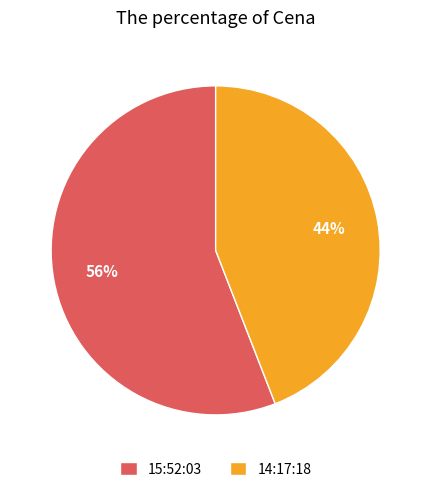

Is it true that 15:52:03 is 56% of the pie?

True